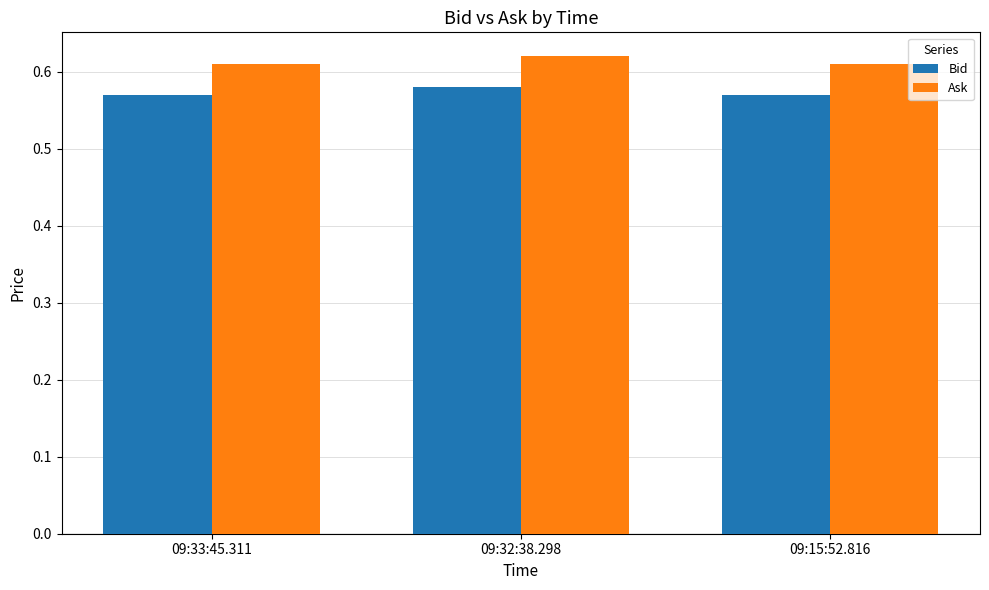

At 09:15:52.816, list the series in order from smallest to largest.

Bid, Ask